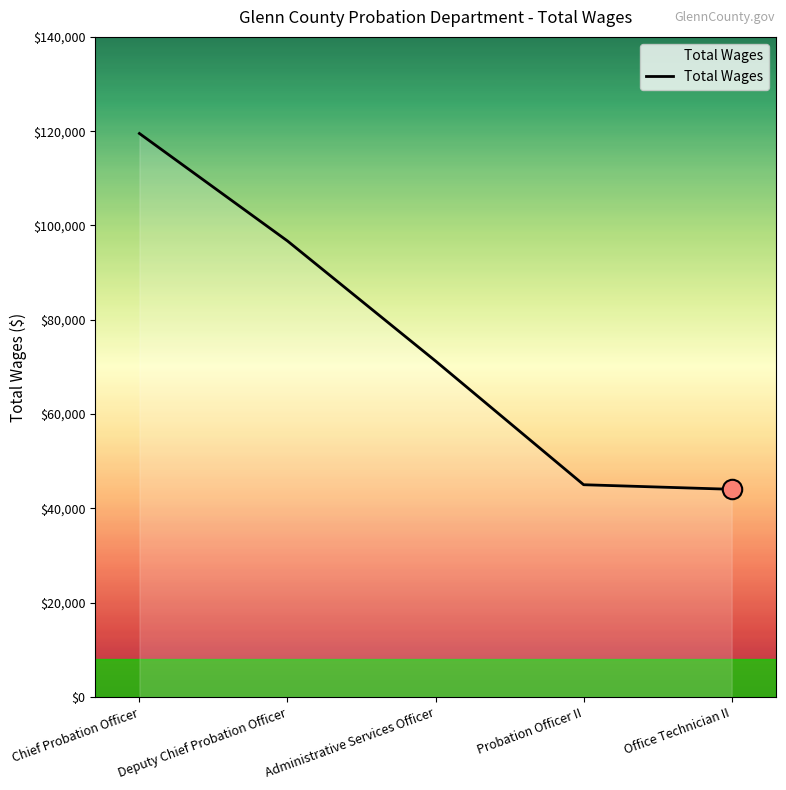

Count the number of categories in the chart.

5